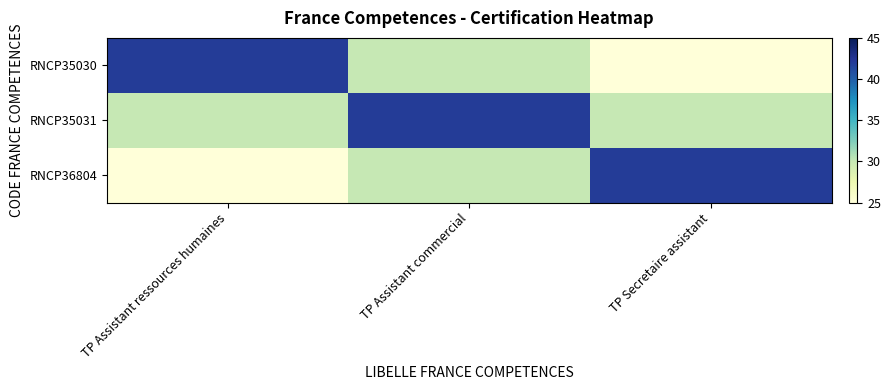

Reading left to right, list all the values displayed in this chart.

RNCP35030: TP Assistant ressources humaines=42	TP Assistant commercial=30	TP Secretaire assistant=25
RNCP35031: TP Assistant ressources humaines=30	TP Assistant commercial=42	TP Secretaire assistant=30
RNCP36804: TP Assistant ressources humaines=25	TP Assistant commercial=30	TP Secretaire assistant=42